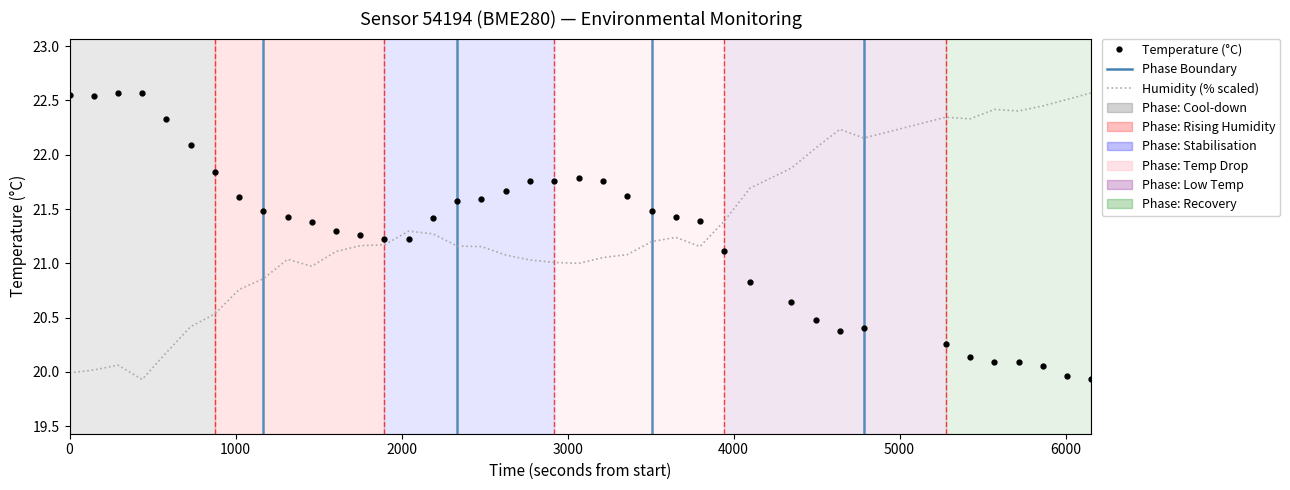

What is the minimum value shown in the chart?

19.9